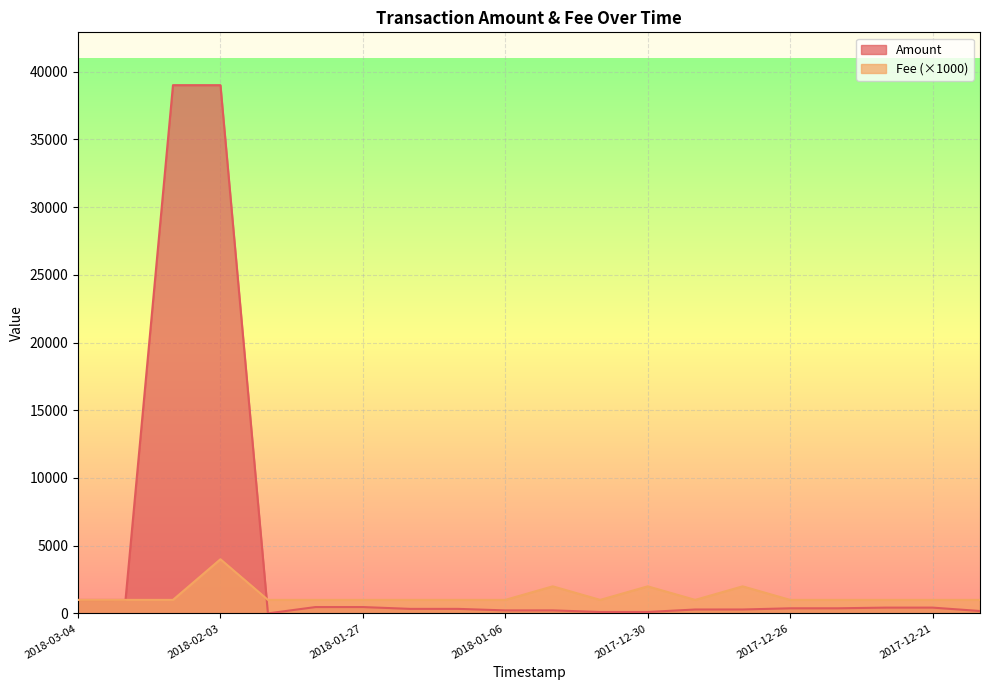

What is the difference between the Fee values at 2018-01-27 and 2017-12-30?

1000